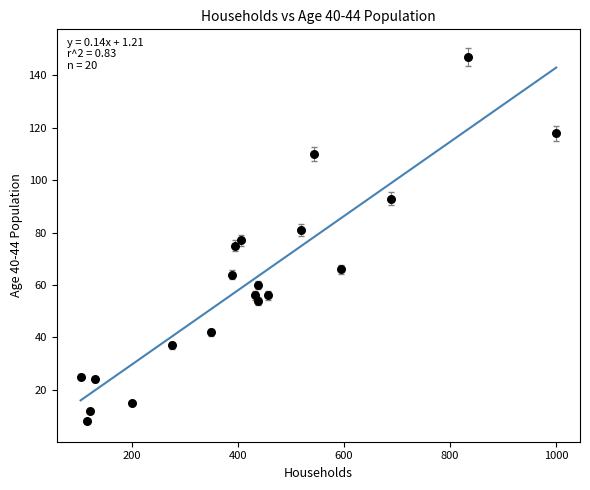

What is the range of X values (max minus min)?

896